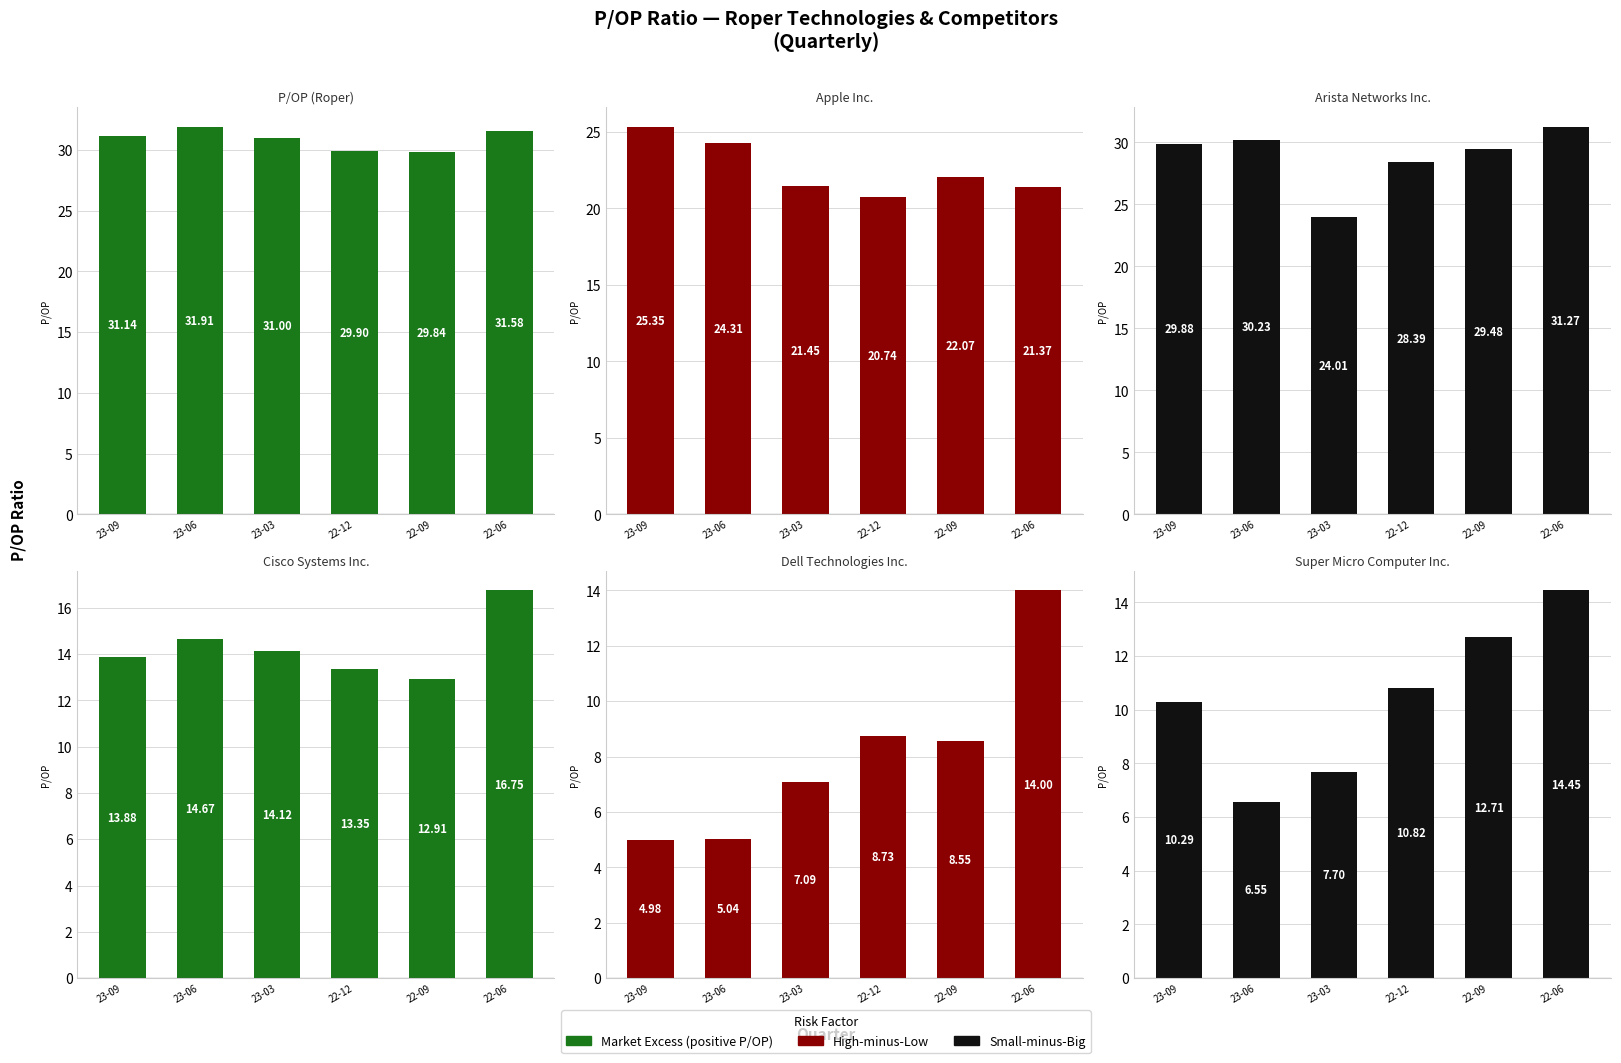

What is the sum of the P/OP (Roper) values at 23-09 and 22-09?

61.0